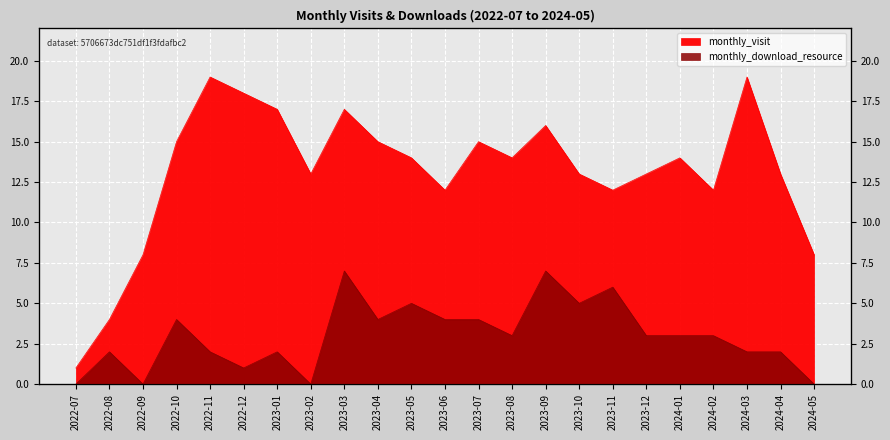

How many positive values does the monthly_download_resource series have?

19